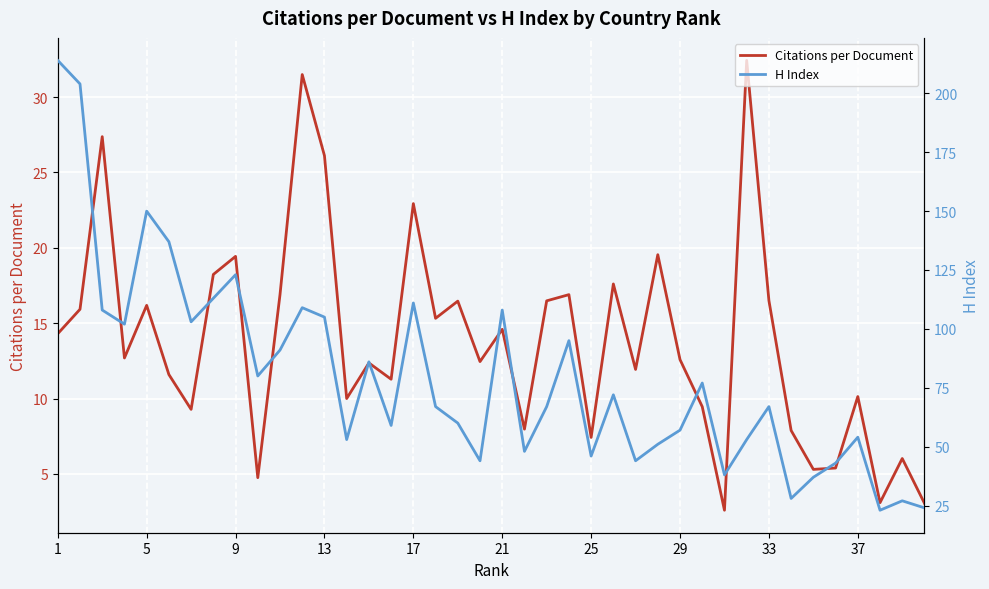

True or false: Citations per Document and H Index intersect in this chart.

False